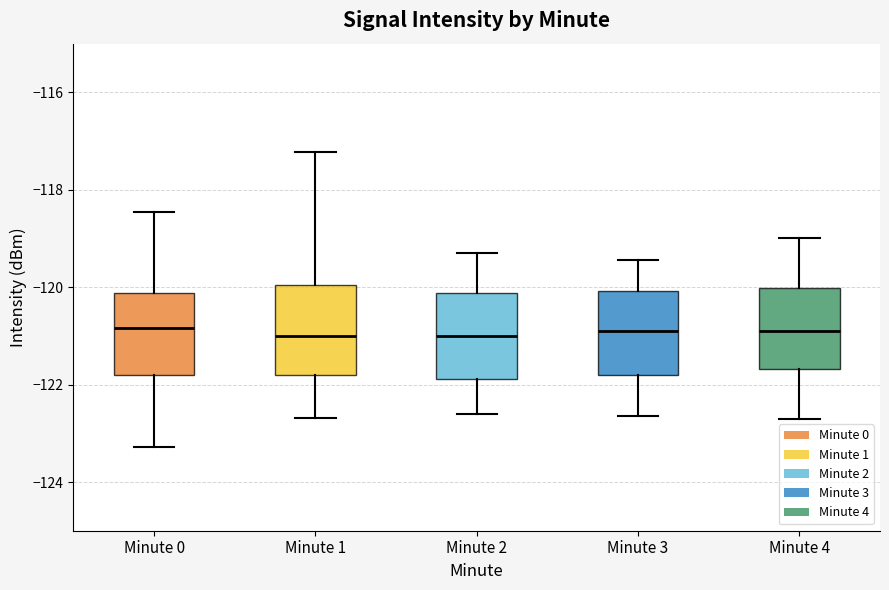

Reading left to right, read every box against the y-axis: the position of its median line, the range the box covers, and the ends of its whiskers. The values are not printed on the chart, so give them approximately, as read against the axis.

Minute 0: median -120.8, box -121.8 to -120.2, whiskers -123.2 to -118.4
Minute 1: median -121.0, box -121.8 to -120.0, whiskers -122.6 to -117.2
Minute 2: median -121.0, box -121.8 to -120.2, whiskers -122.6 to -119.2
Minute 3: median -120.8, box -121.8 to -120.0, whiskers -122.6 to -119.4
Minute 4: median -120.8, box -121.6 to -120.0, whiskers -122.6 to -119.0